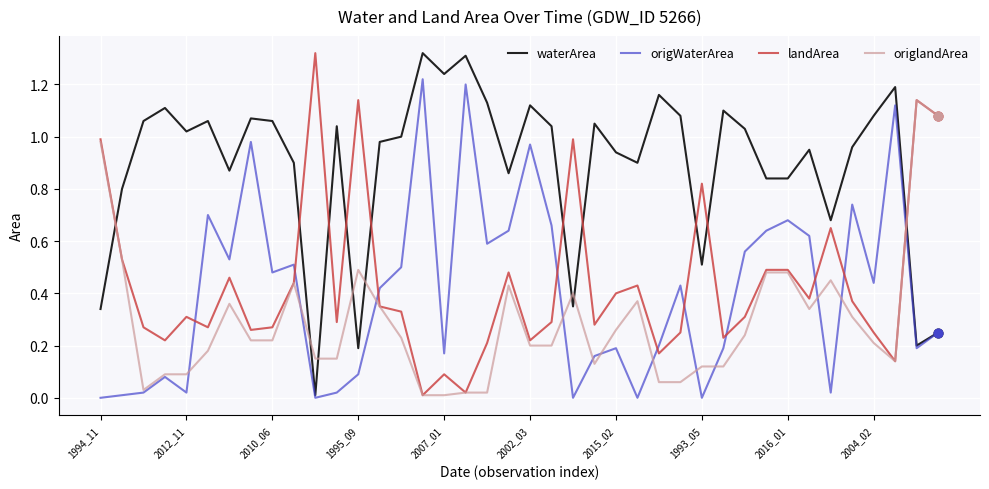

True or false: origlandArea and waterArea intersect in this chart.

True